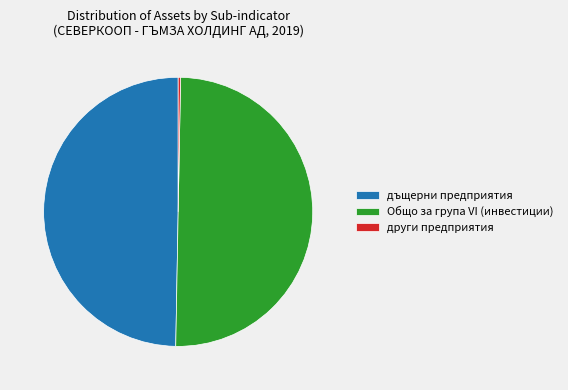

How many slices are in this pie chart?

3